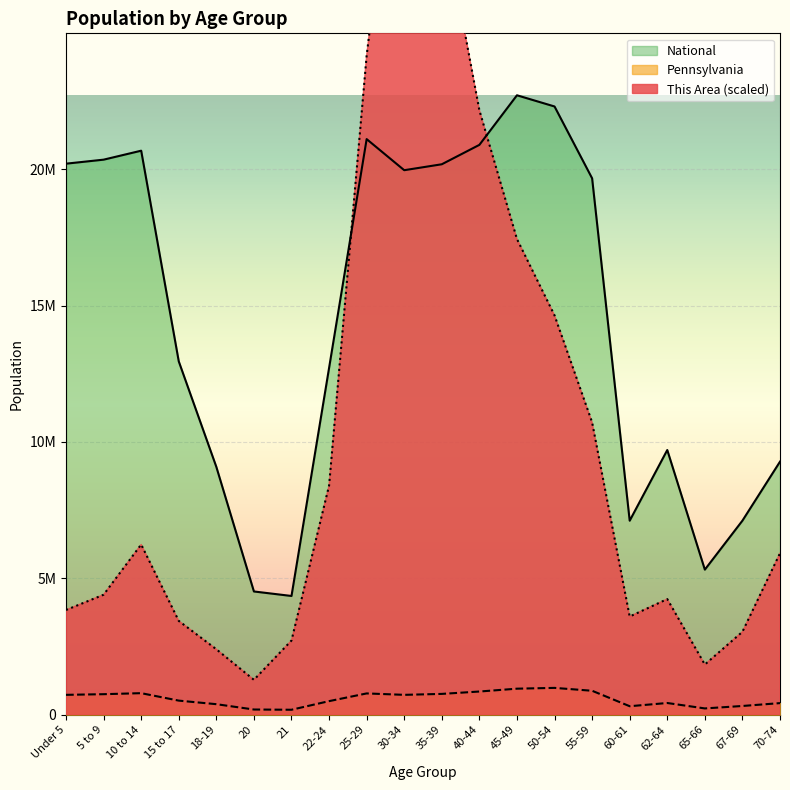

Does the chart display data point markers on the line(s)?

No